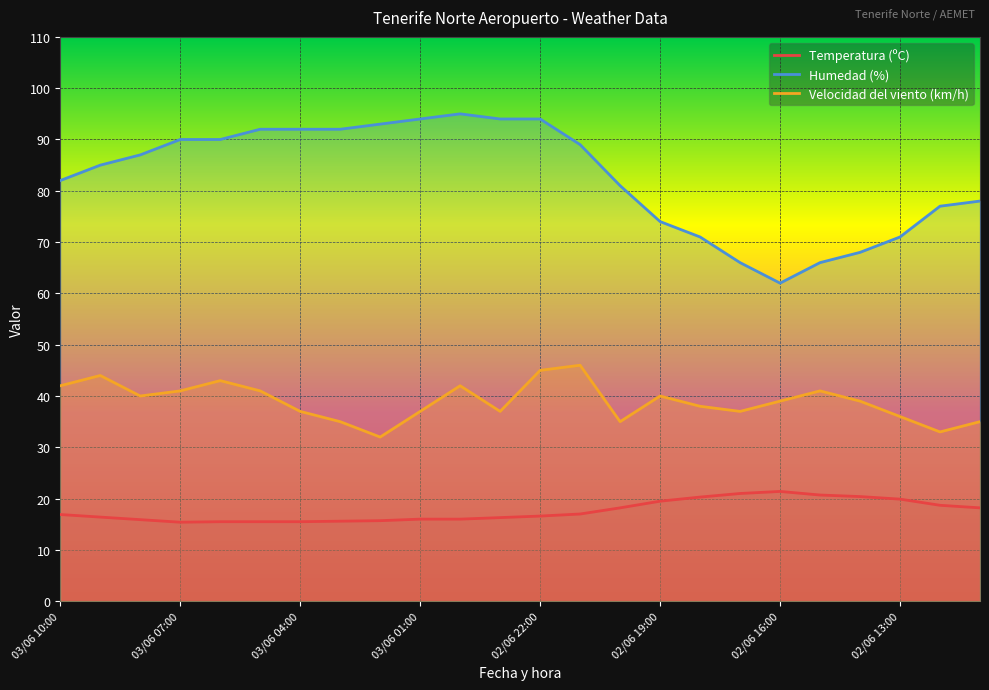

In Temperatura (ºC), how many points are higher than both neighbors (excluding endpoints)?

1